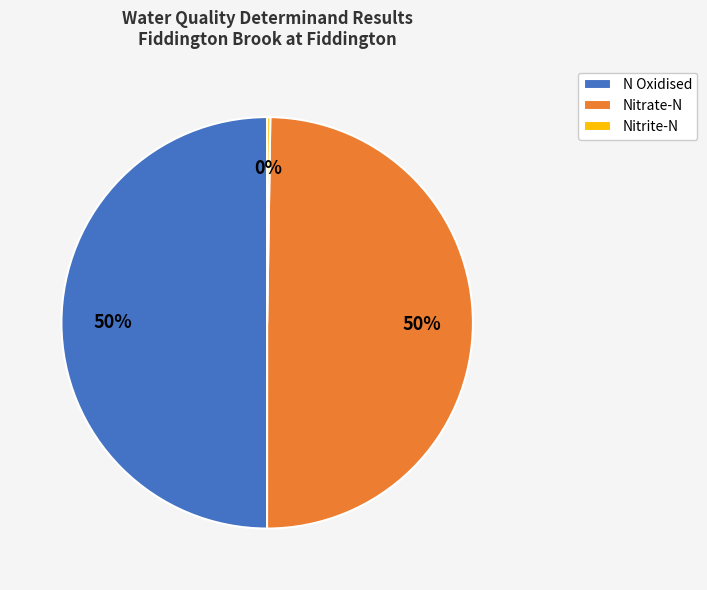

The N Oxidised slice represents 37% of the pie. True or false?

False